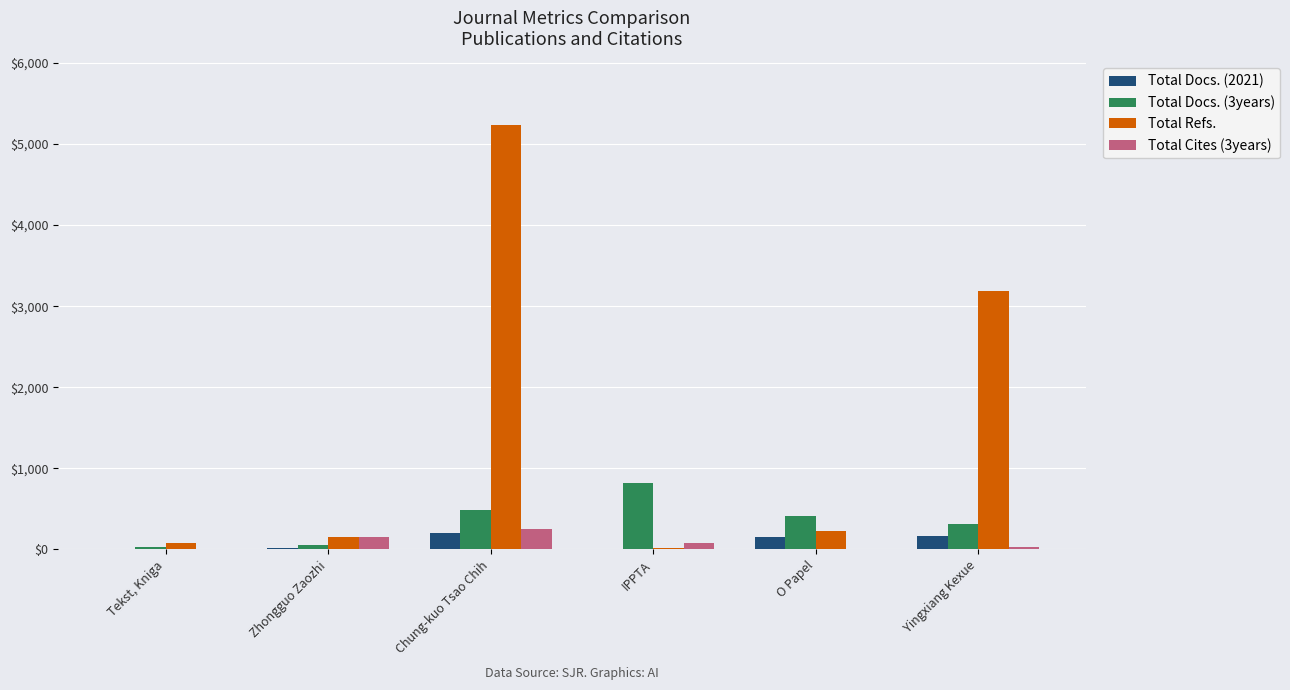

What is the average value of the Total Docs. (2021) series?

90